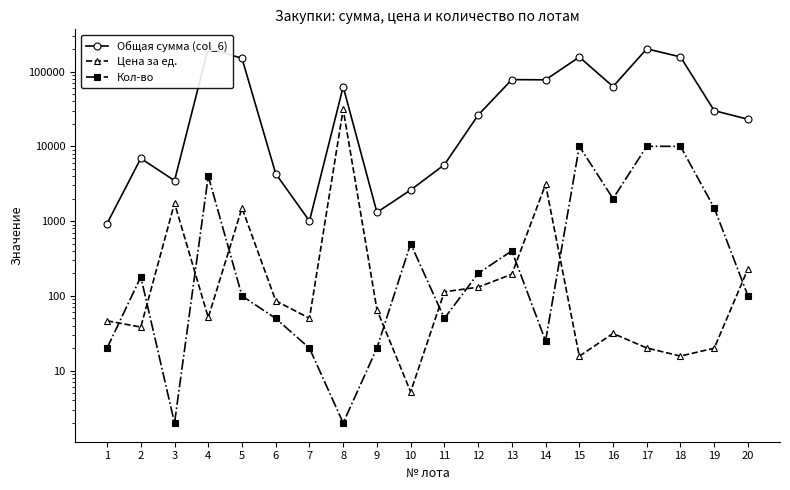

True or false: Общая сумма (col_6) has more than 1 interior local peaks.

True